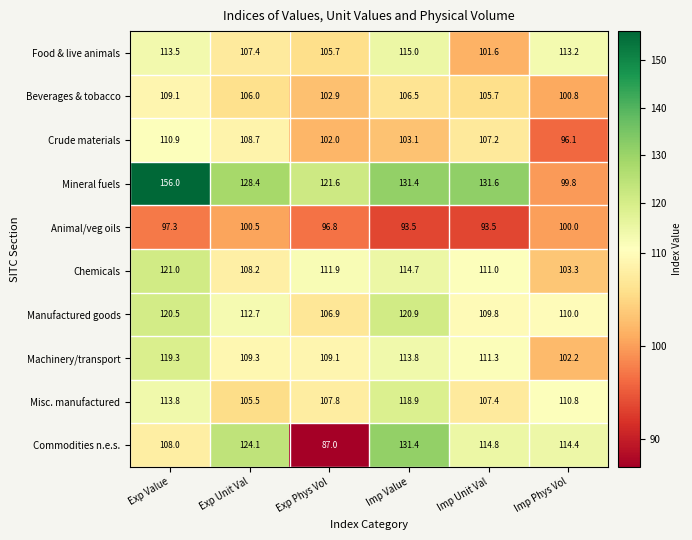

Rank the series by their maximum value, from highest to lowest.

Mineral fuels, Commodities n.e.s., Chemicals, Manufactured goods, Machinery/transport, Misc. manufactured, Food & live animals, Crude materials, Beverages & tobacco, Animal/veg oils